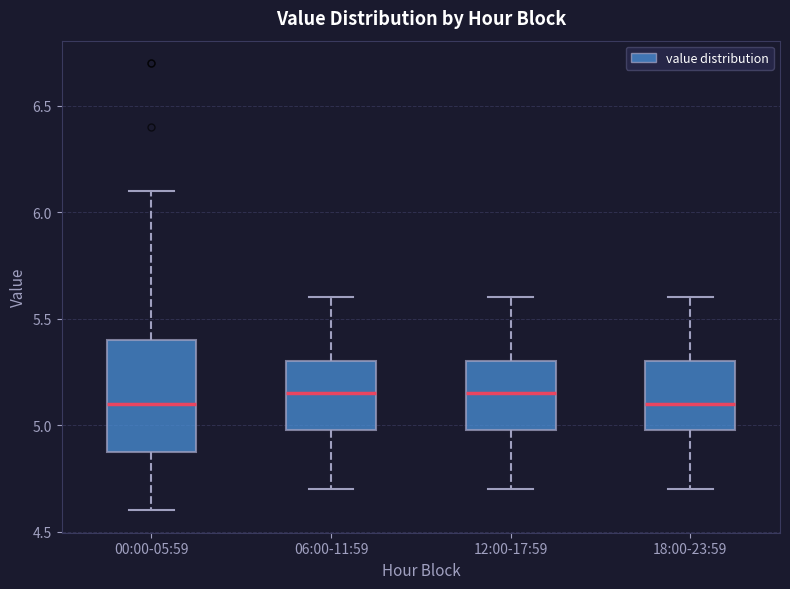

Reading left to right, transcribe this box plot: for each box, give where its median line is, the range the box spans, and where its two whiskers end, as read against the y-axis. The values are not printed on the chart, so give them approximately, as read against the axis.

00:00-05:59: median 5.10, box 4.90 to 5.40, whiskers 4.60 to 6.10
06:00-11:59: median 5.15, box 5.00 to 5.30, whiskers 4.70 to 5.60
12:00-17:59: median 5.15, box 5.00 to 5.30, whiskers 4.70 to 5.60
18:00-23:59: median 5.10, box 5.00 to 5.30, whiskers 4.70 to 5.60